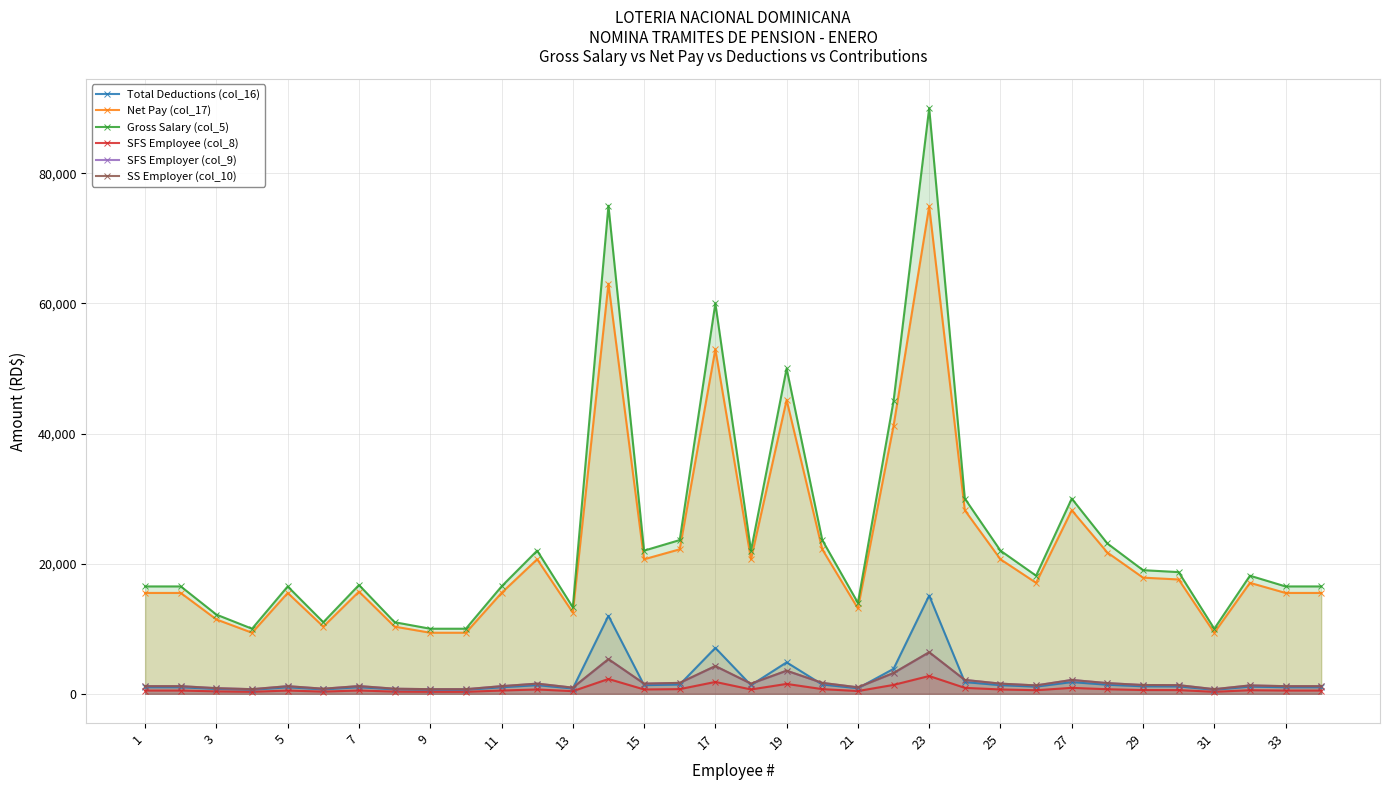

Which series has the widest spread of values?

Gross Salary (col_5)